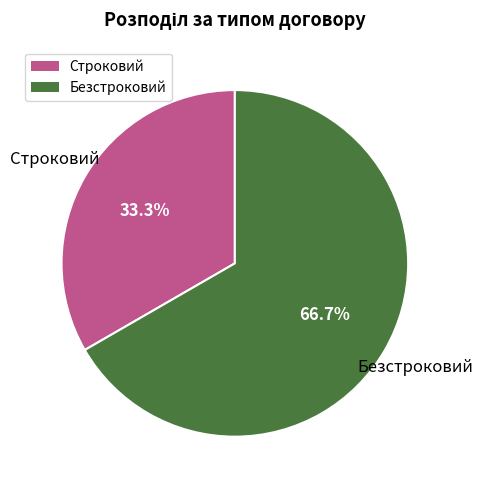

Do Строковий and Безстроковий together represent more than half of the pie?

Yes